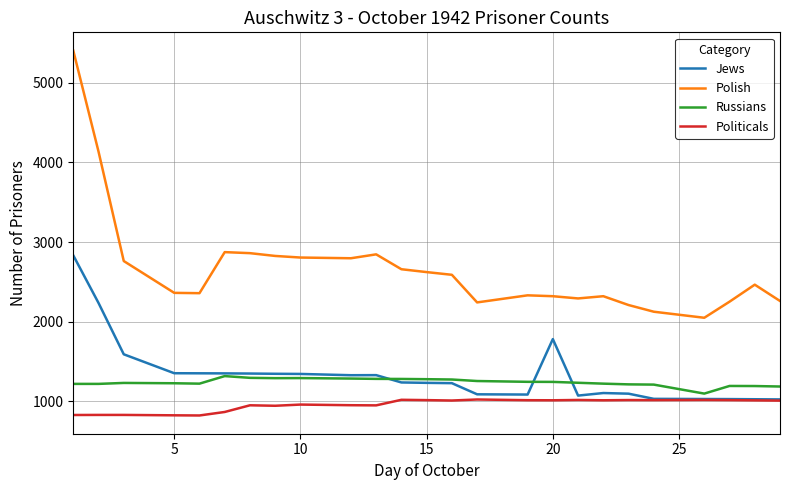

Which series has the largest range (max minus min)?

Polish